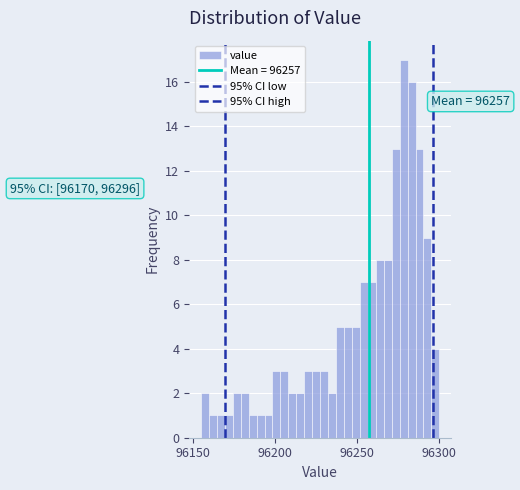

Read against the x-axis, roughly where is the centre of the tallest bar?

96280